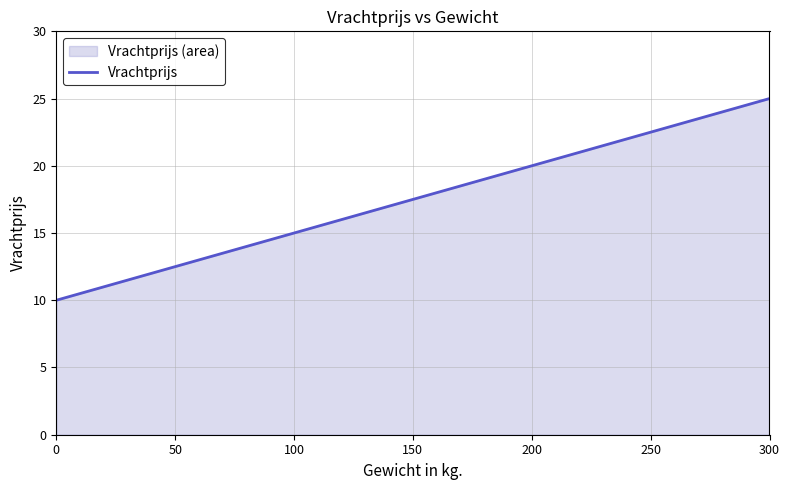

How many data points are above 20?

1